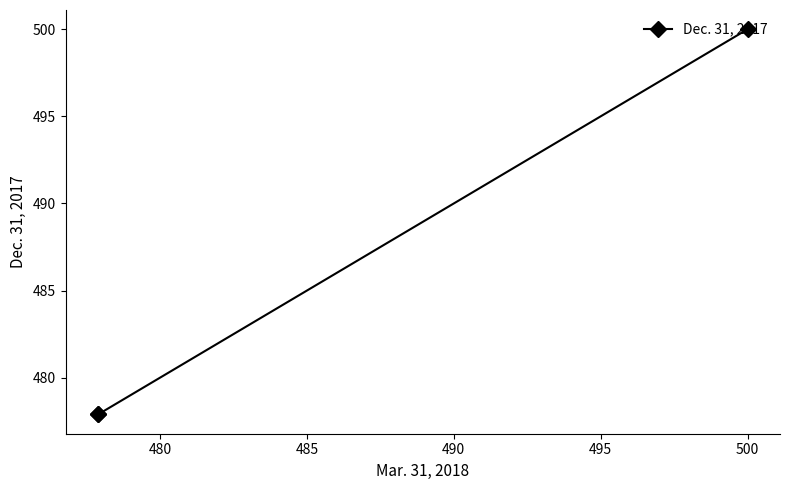

What is the average value?

485.3